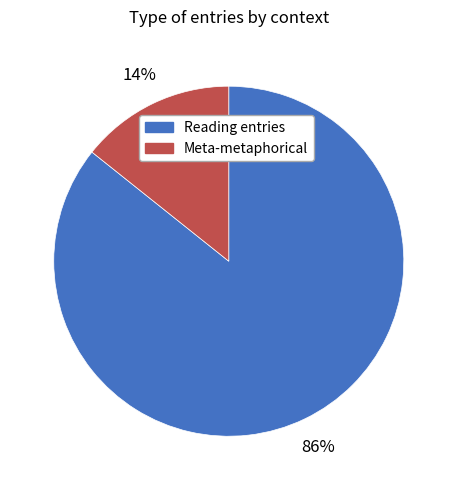

How many slices are in this pie chart?

2